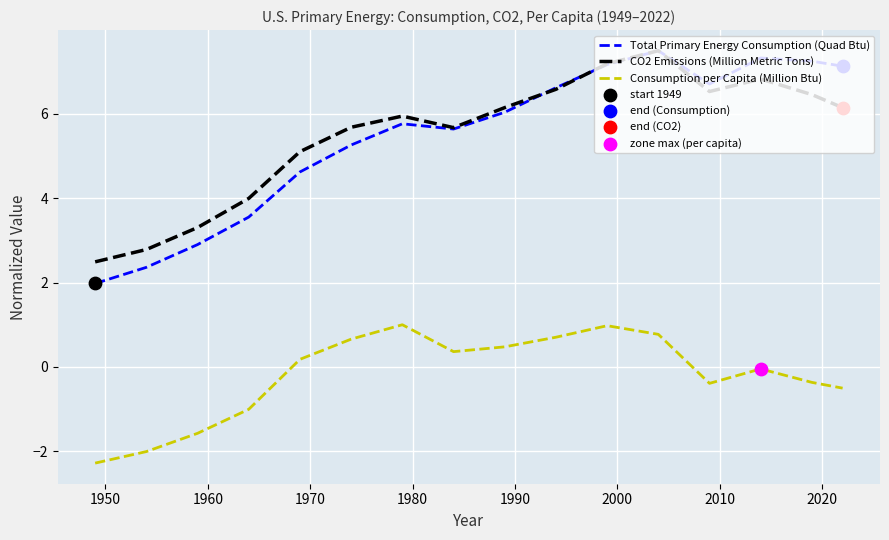

Which series has the largest range (max minus min)?

Total Primary Energy Consumption (Quad Btu)